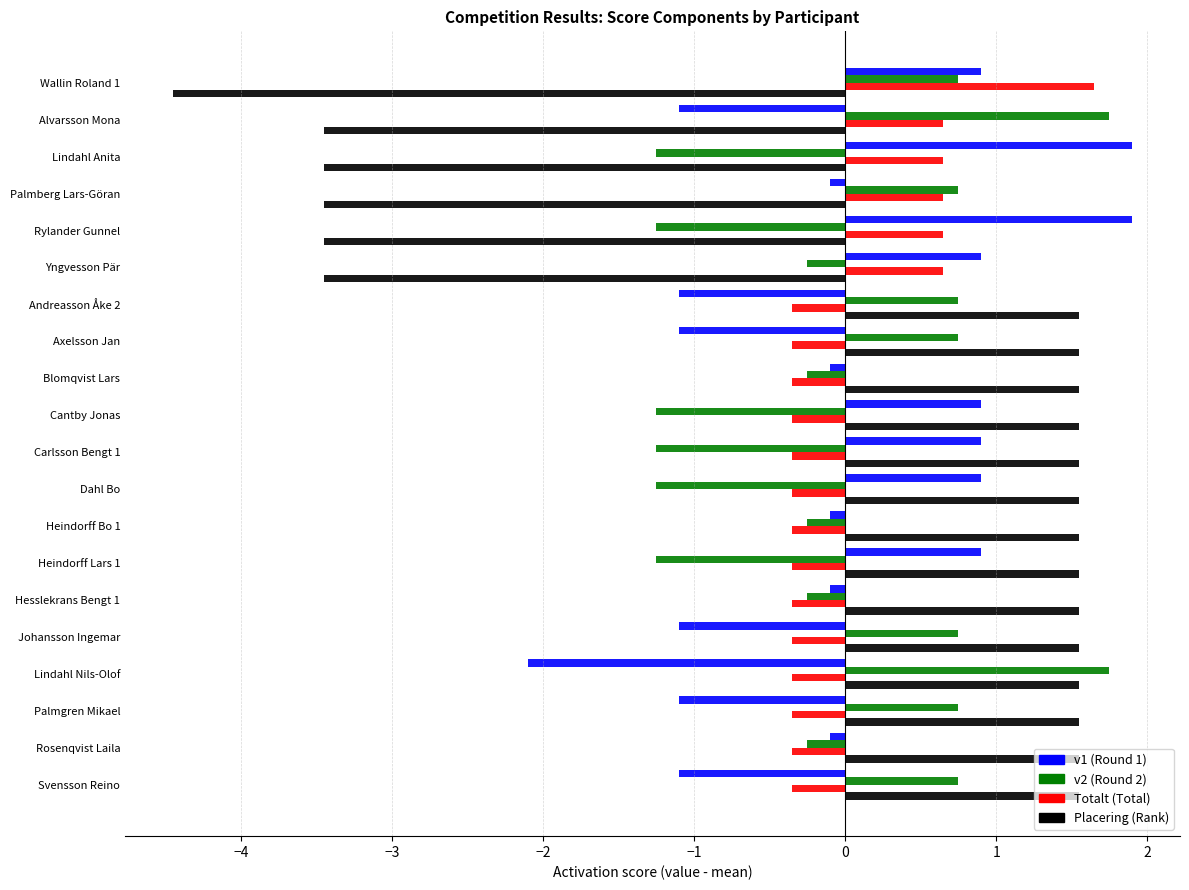

Which category has the lowest value across all series?

Wallin Roland 1